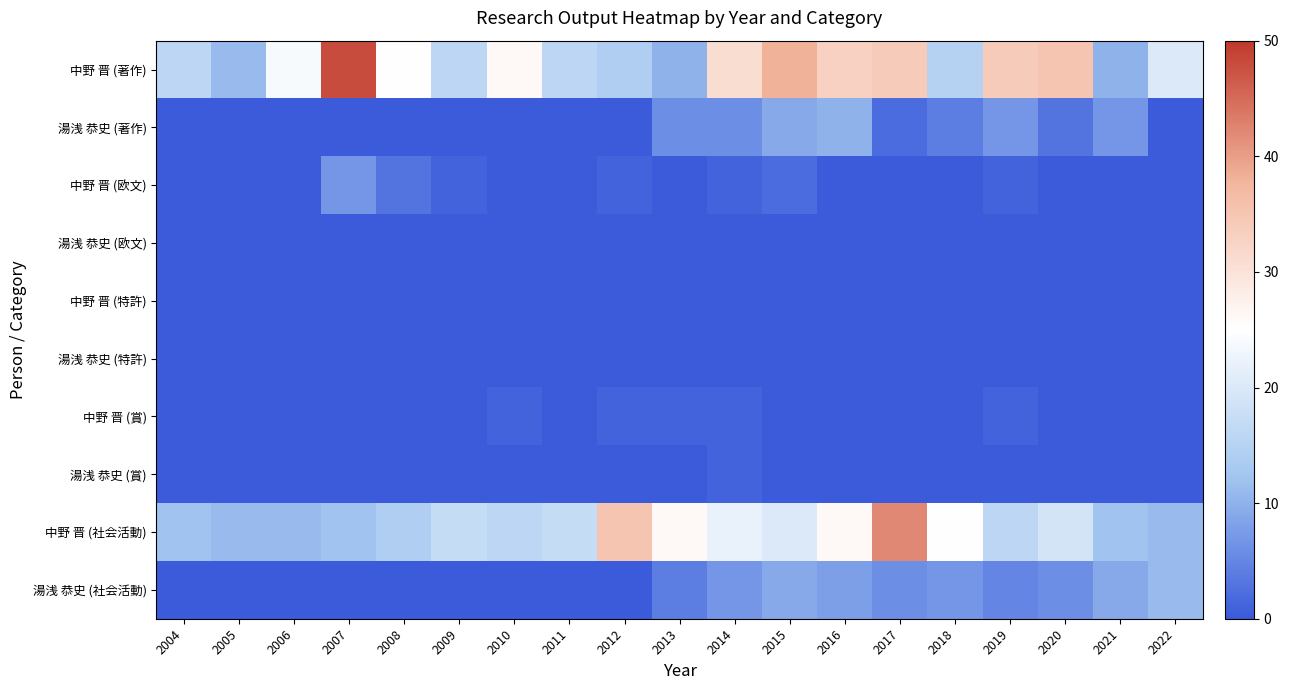

Reading left to right, extract all data points from this chart.

中野 晋 (著作): 2004=16	2005=11	2006=24	2007=48	2008=25	2009=16	2010=26	2011=16	2012=14	2013=10	2014=31	2015=38	2016=33	2017=34	2018=15	2019=34	2020=35	2021=10	2022=20
湯浅 恭史 (著作): 2004=0	2005=0	2006=0	2007=0	2008=0	2009=0	2010=0	2011=0	2012=0	2013=6	2014=6	2015=9	2016=10	2017=2	2018=4	2019=7	2020=3	2021=7	2022=0
中野 晋 (欧文): 2004=0	2005=0	2006=0	2007=7	2008=3	2009=1	2010=0	2011=0	2012=1	2013=0	2014=1	2015=2	2016=0	2017=0	2018=0	2019=1	2020=0	2021=0	2022=0
湯浅 恭史 (欧文): 2004=0	2005=0	2006=0	2007=0	2008=0	2009=0	2010=0	2011=0	2012=0	2013=0	2014=0	2015=0	2016=0	2017=0	2018=0	2019=0	2020=0	2021=0	2022=0
中野 晋 (特許): 2004=0	2005=0	2006=0	2007=0	2008=0	2009=0	2010=0	2011=0	2012=0	2013=0	2014=0	2015=0	2016=0	2017=0	2018=0	2019=0	2020=0	2021=0	2022=0
湯浅 恭史 (特許): 2004=0	2005=0	2006=0	2007=0	2008=0	2009=0	2010=0	2011=0	2012=0	2013=0	2014=0	2015=0	2016=0	2017=0	2018=0	2019=0	2020=0	2021=0	2022=0
中野 晋 (賞): 2004=0	2005=0	2006=0	2007=0	2008=0	2009=0	2010=1	2011=0	2012=1	2013=1	2014=1	2015=0	2016=0	2017=0	2018=0	2019=1	2020=0	2021=0	2022=0
湯浅 恭史 (賞): 2004=0	2005=0	2006=0	2007=0	2008=0	2009=0	2010=0	2011=0	2012=0	2013=0	2014=1	2015=0	2016=0	2017=0	2018=0	2019=0	2020=0	2021=0	2022=0
中野 晋 (社会活動): 2004=12	2005=11	2006=11	2007=12	2008=14	2009=17	2010=16	2011=17	2012=35	2013=26	2014=22	2015=20	2016=26	2017=42	2018=25	2019=16	2020=19	2021=12	2022=11
湯浅 恭史 (社会活動): 2004=0	2005=0	2006=0	2007=0	2008=0	2009=0	2010=0	2011=0	2012=0	2013=4	2014=7	2015=9	2016=8	2017=6	2018=7	2019=5	2020=6	2021=9	2022=11